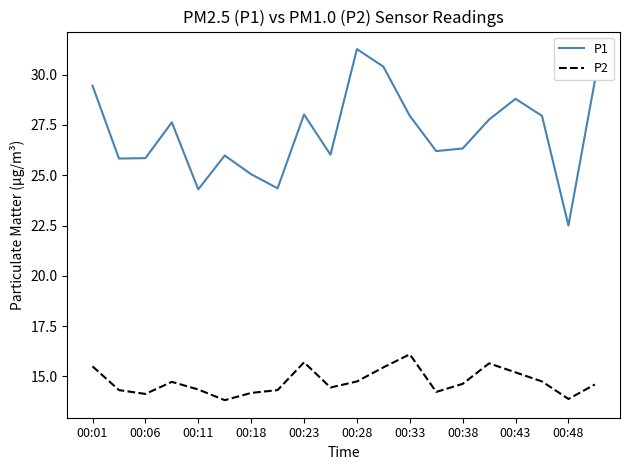

What is the maximum value shown in the chart?

31.3